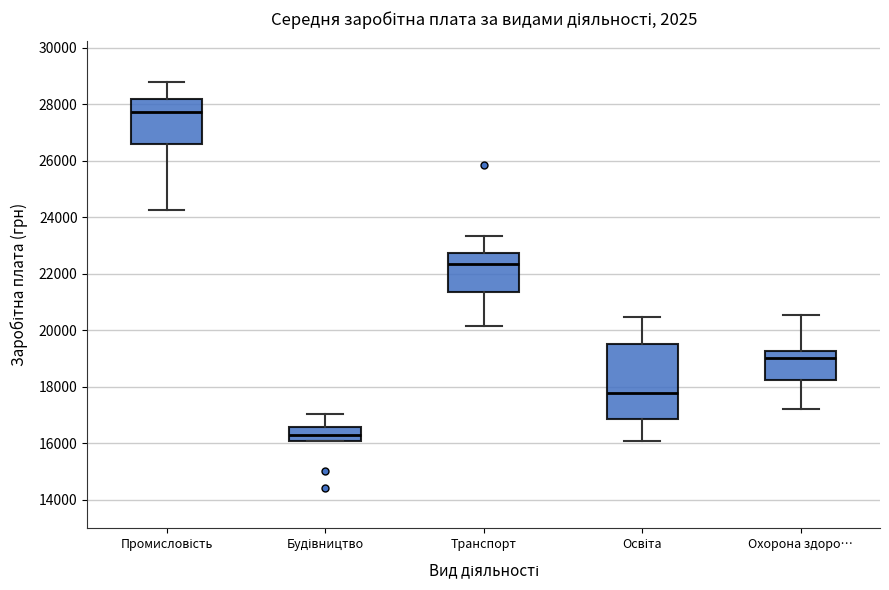

Where does the lower whisker of the box for Транспорт end on the y-axis? The values are not printed on the chart, so give them approximately, as read against the axis.

20200